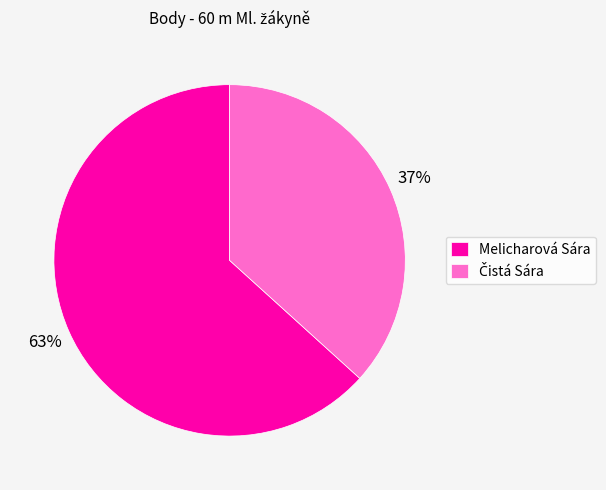

Which category has the biggest portion of the pie?

Melicharová Sára